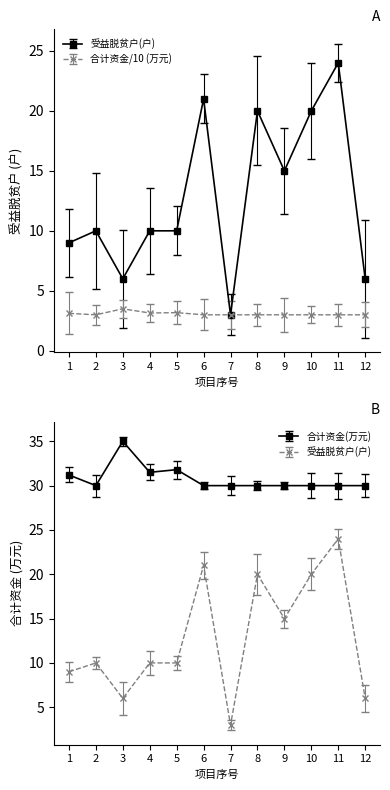

List the series in order of their peak value, lowest first.

合计资金(万元), 受益脱贫户(户)